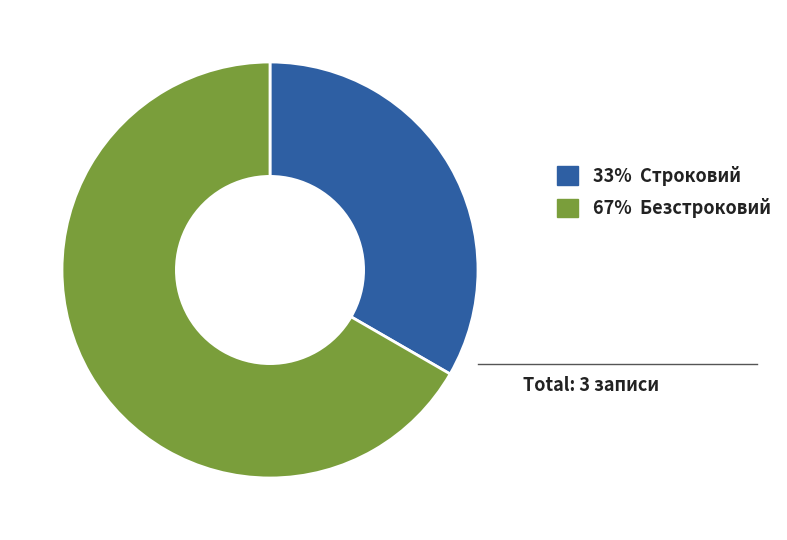

Which has a higher value, 33% Строковий or 67% Безстроковий?

67% Безстроковий